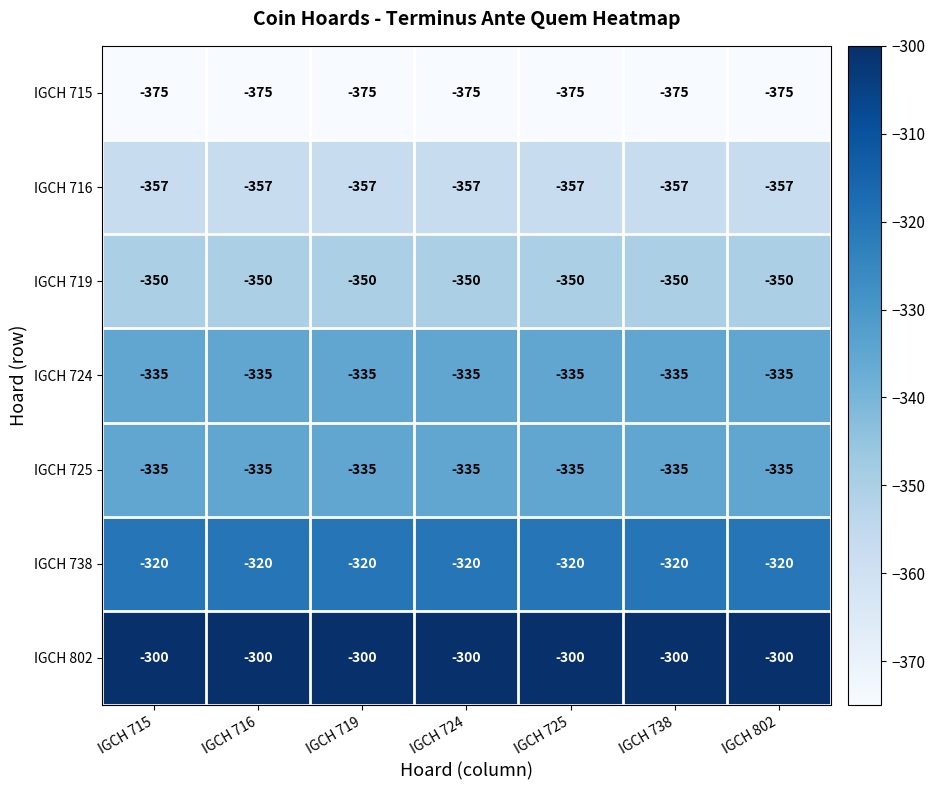

What is the average value of the IGCH 725 series?

-335